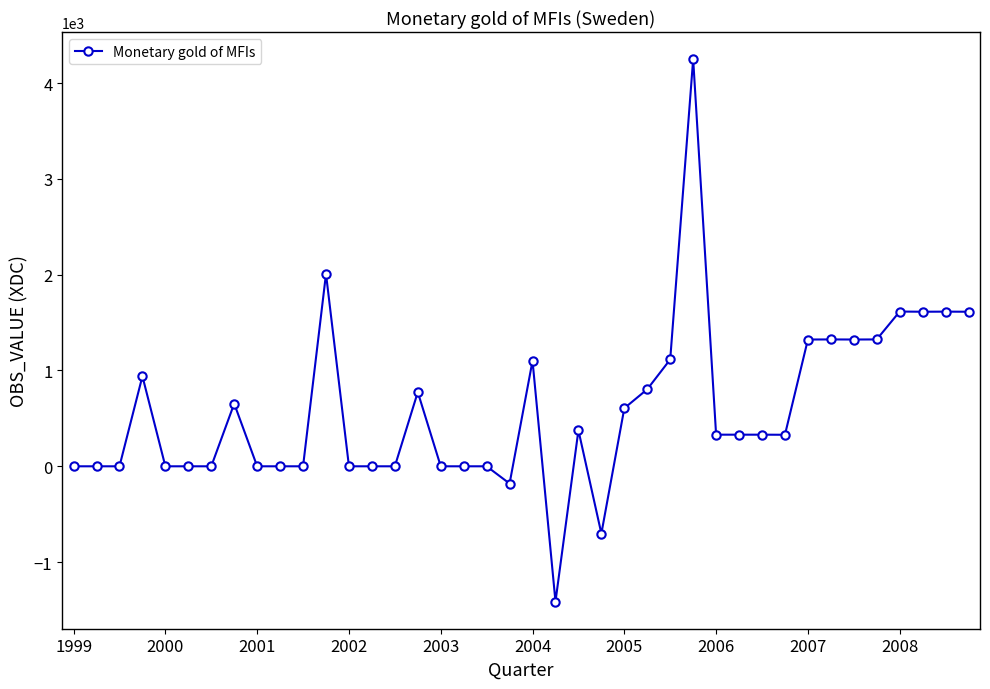

True or false: the data has more than 0 interior local peaks.

True